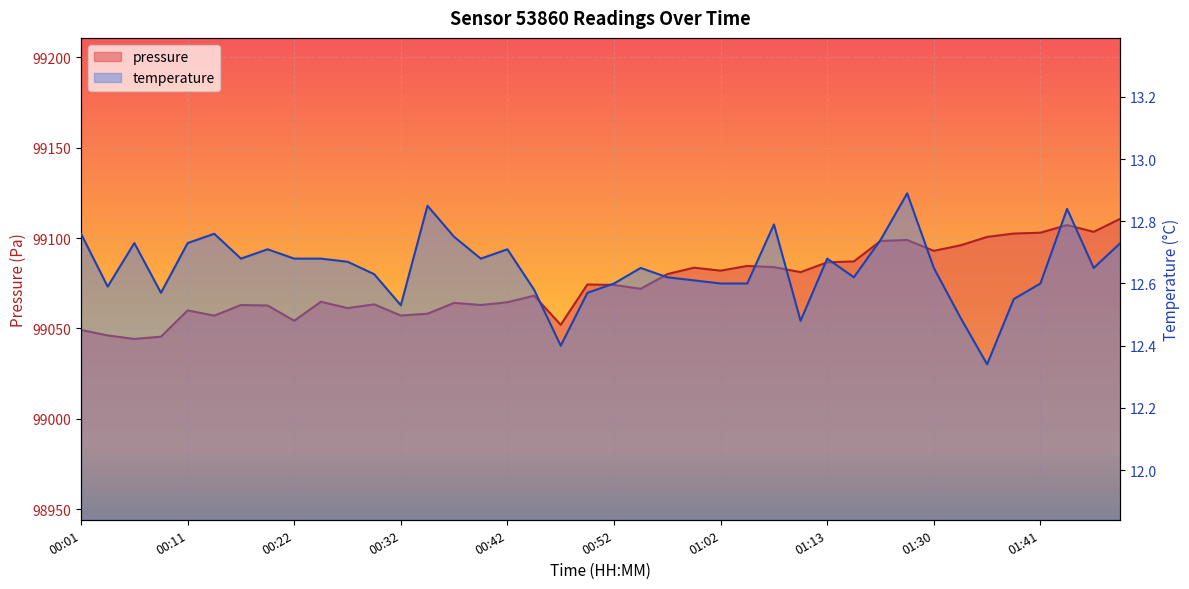

Read the value at 01:13.

12.7